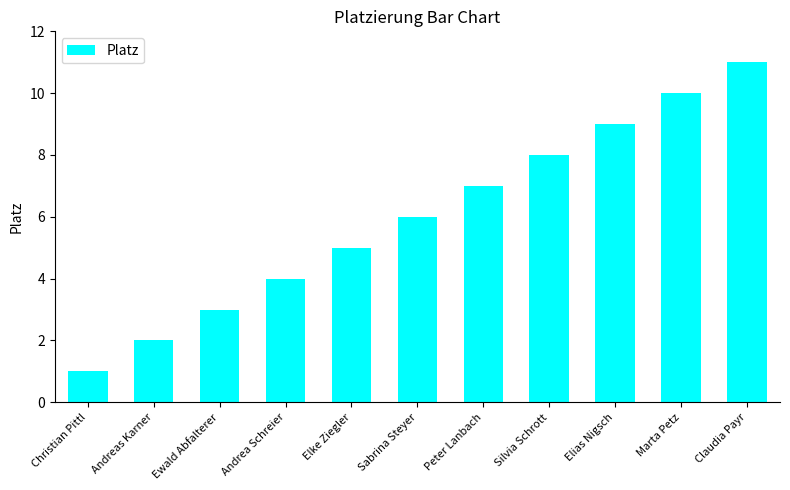

Are the bars horizontal?

No